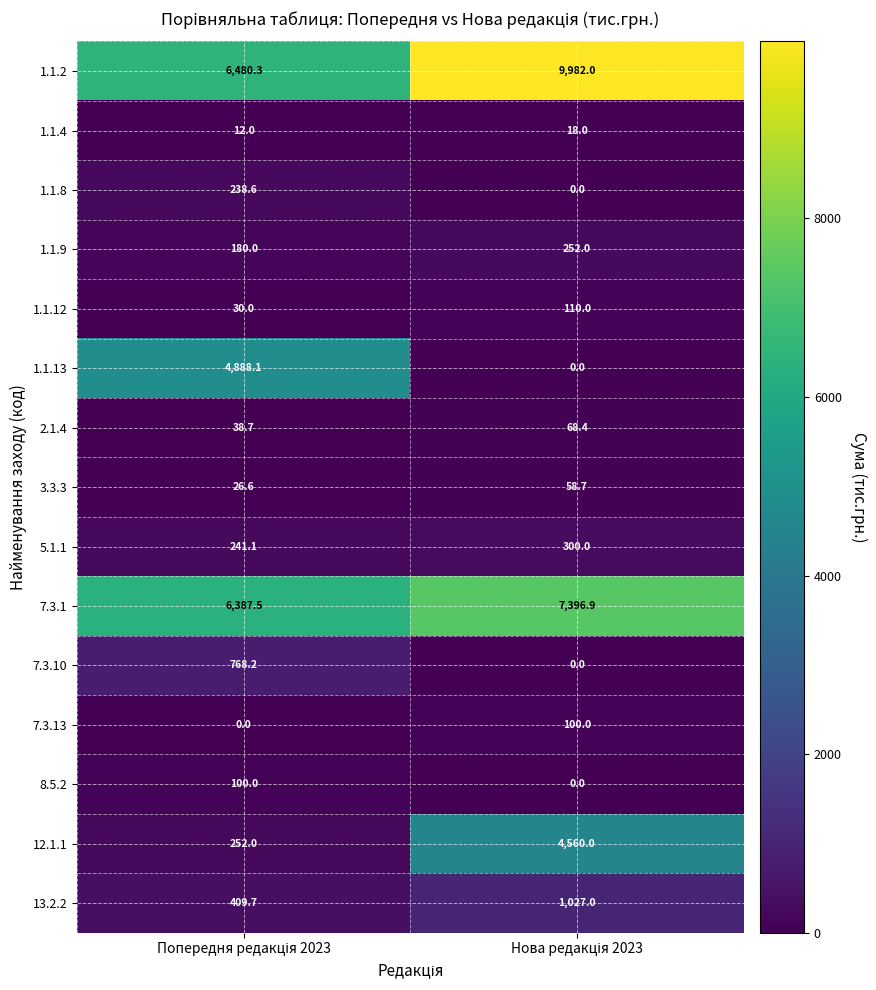

What is the lowest value of the 7.3.1 series?

6387.5